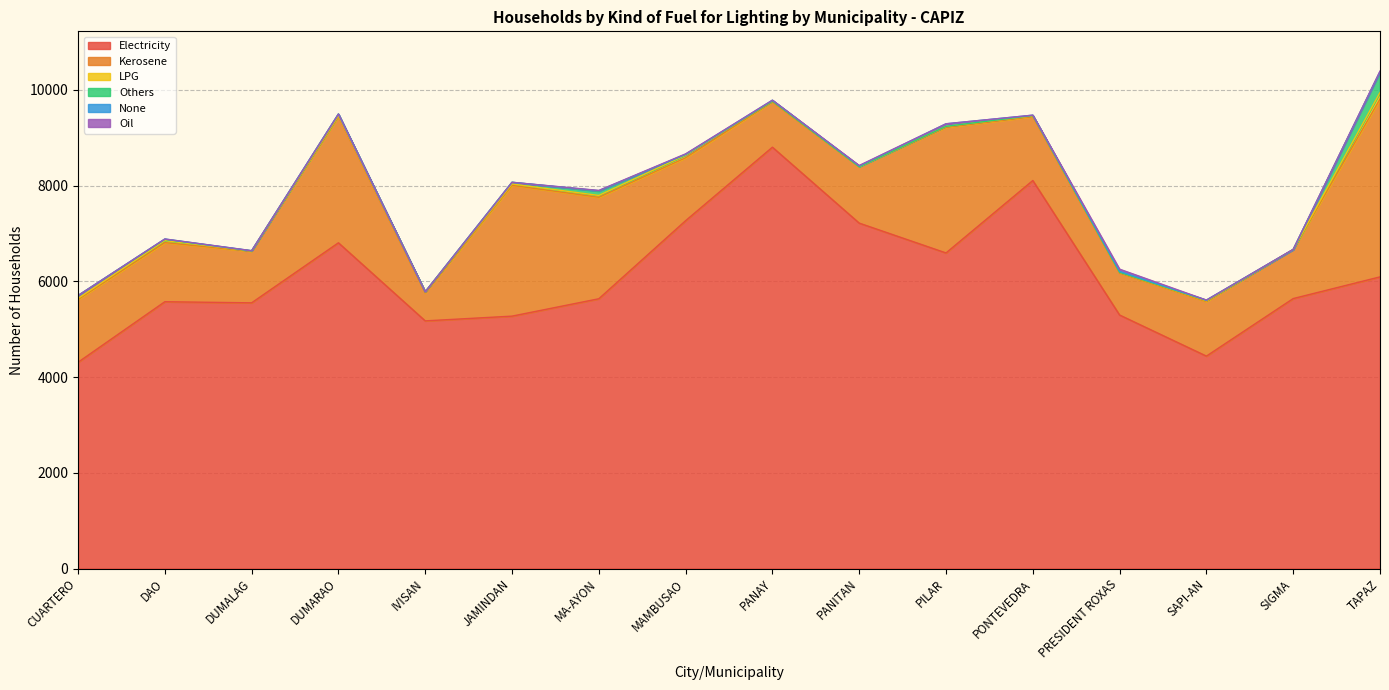

True or false: None and Oil intersect in this chart.

True